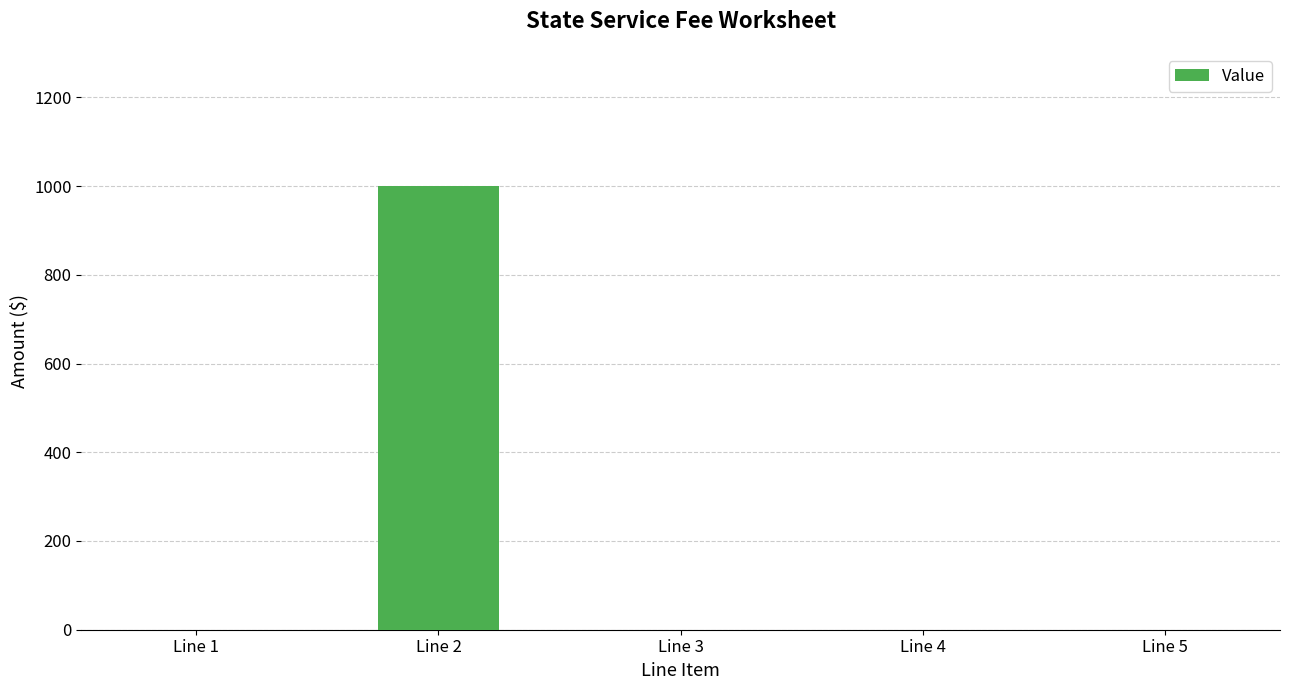

Reading left to right, transcribe all the data shown in this chart.

Line 1=0	Line 2=1000	Line 3=0	Line 4=0	Line 5=0